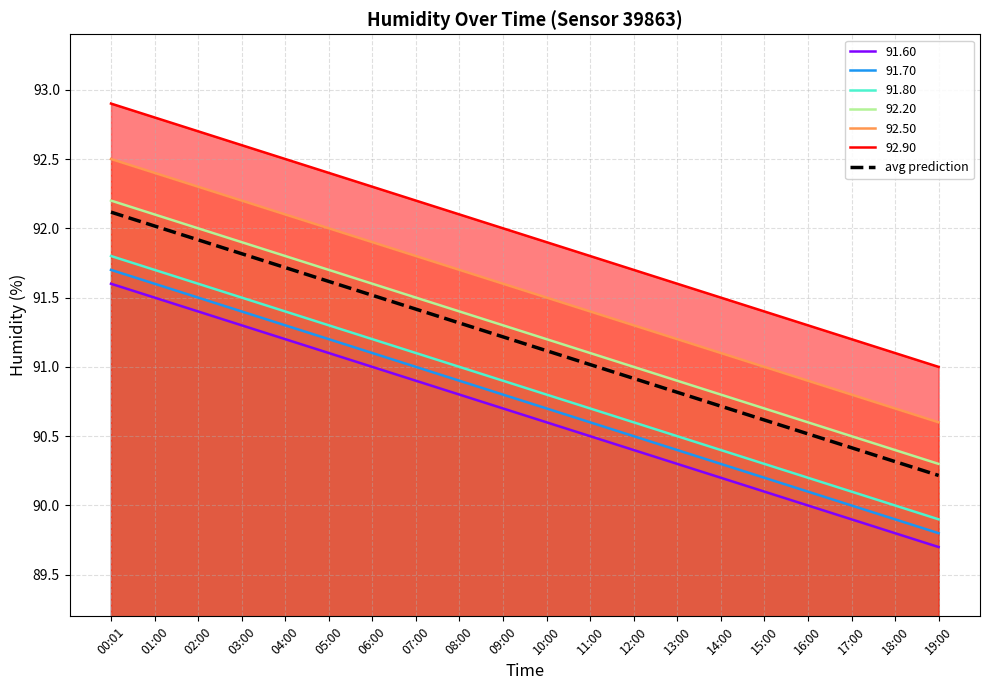

What is the label of the 17th point from the right?

03:00